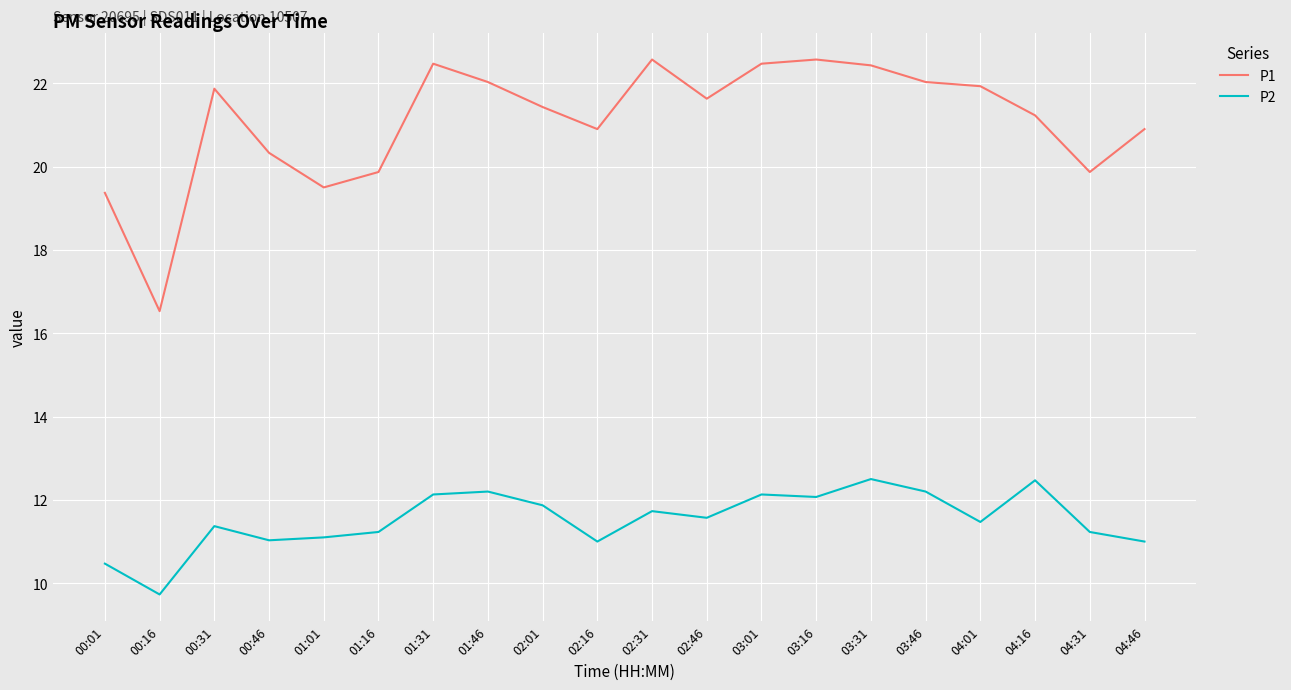

What are all the series names shown in the legend?

P1, P2